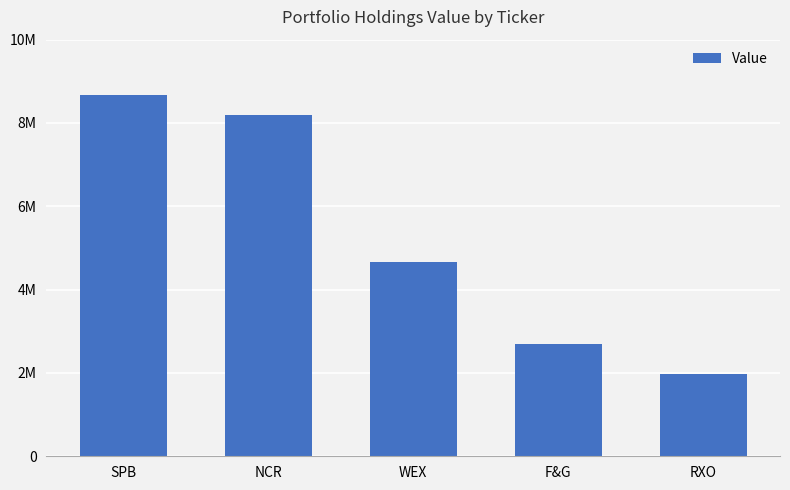

What is the greatest value displayed?

8681100